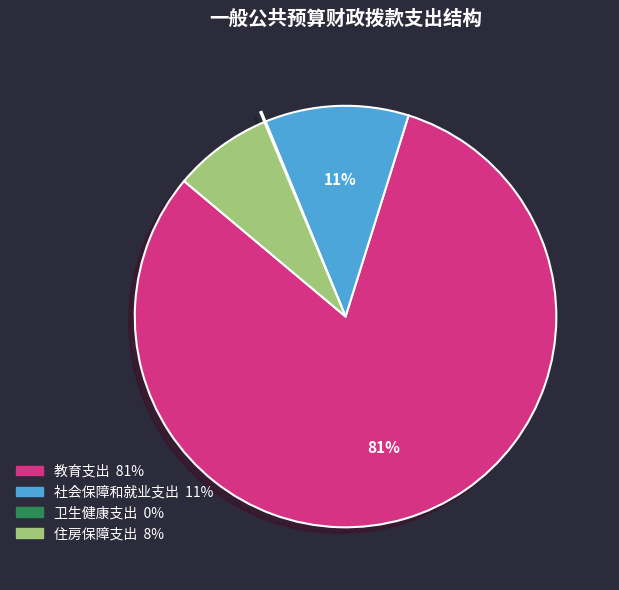

Which has a higher value, 教育支出 or 社会保障和就业支出?

教育支出